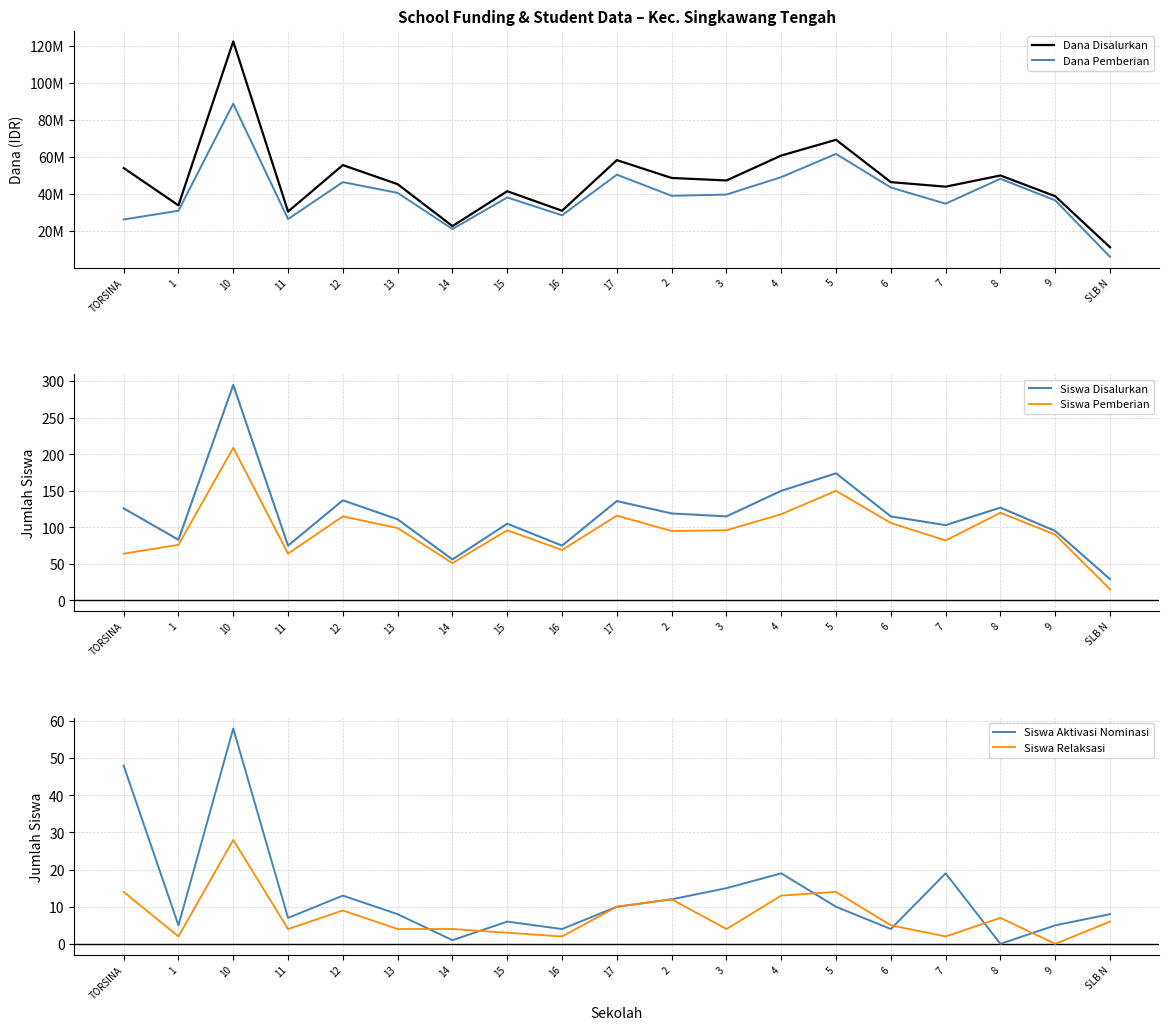

What is the difference between the Siswa Disalurkan values at 11 and 13?

36